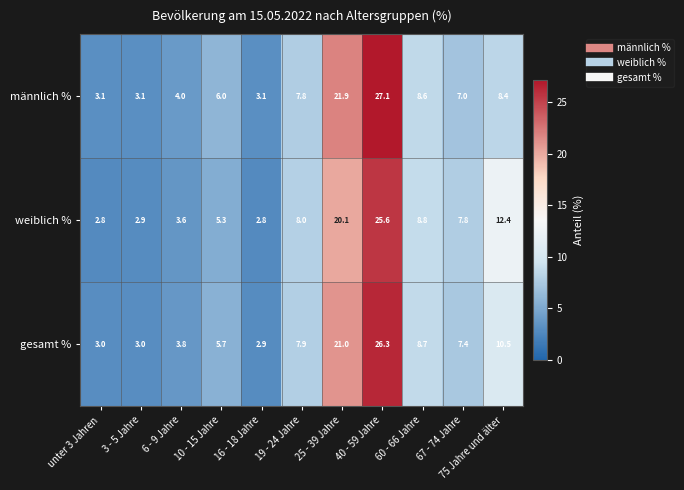

Which series has the largest range (max minus min)?

männlich %